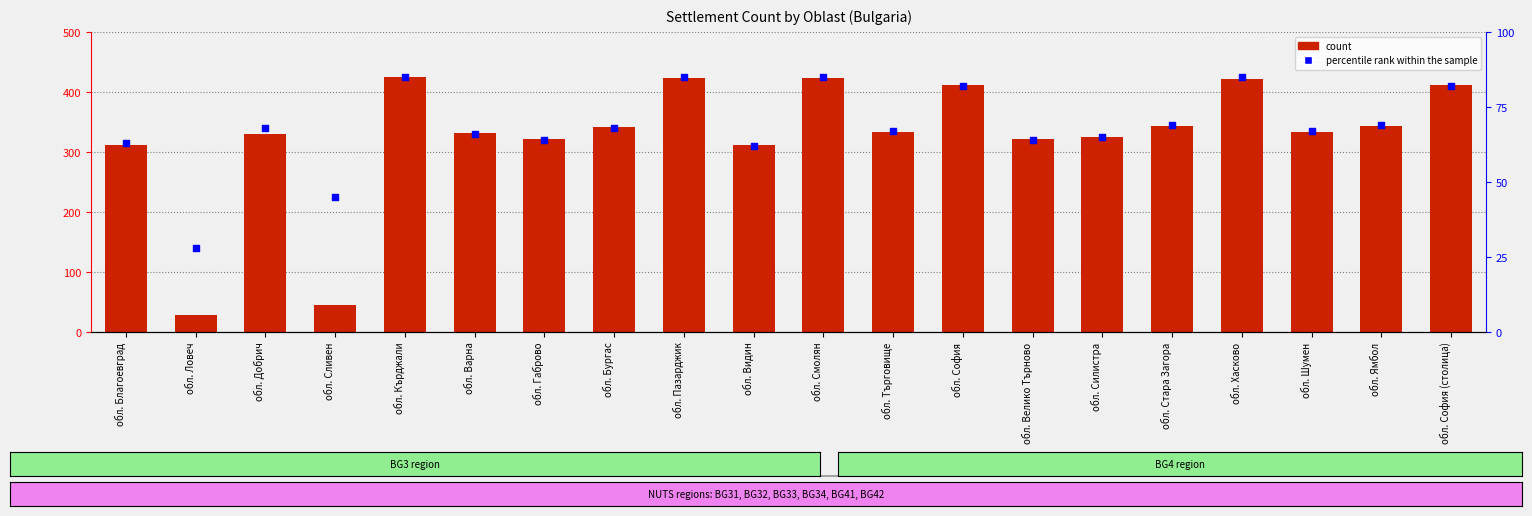

Is the value of percentile rank within the sample at обл. Хасково greater than the value of count at обл. Сливен?

Yes